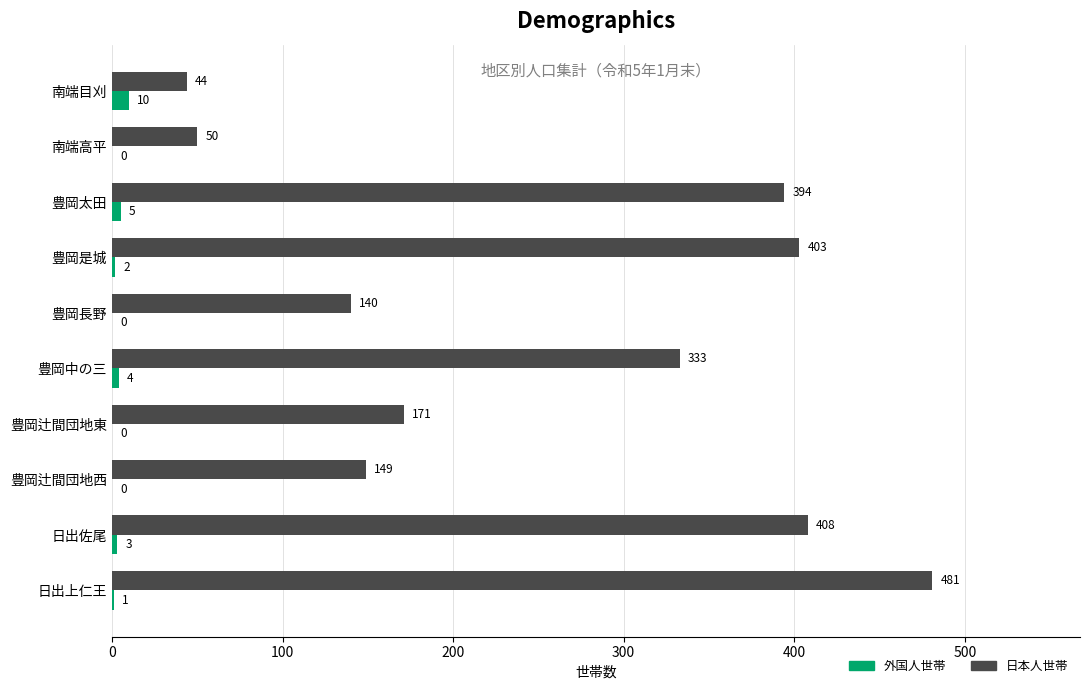

What are all the series names shown in the legend?

外国人世帯, 日本人世帯